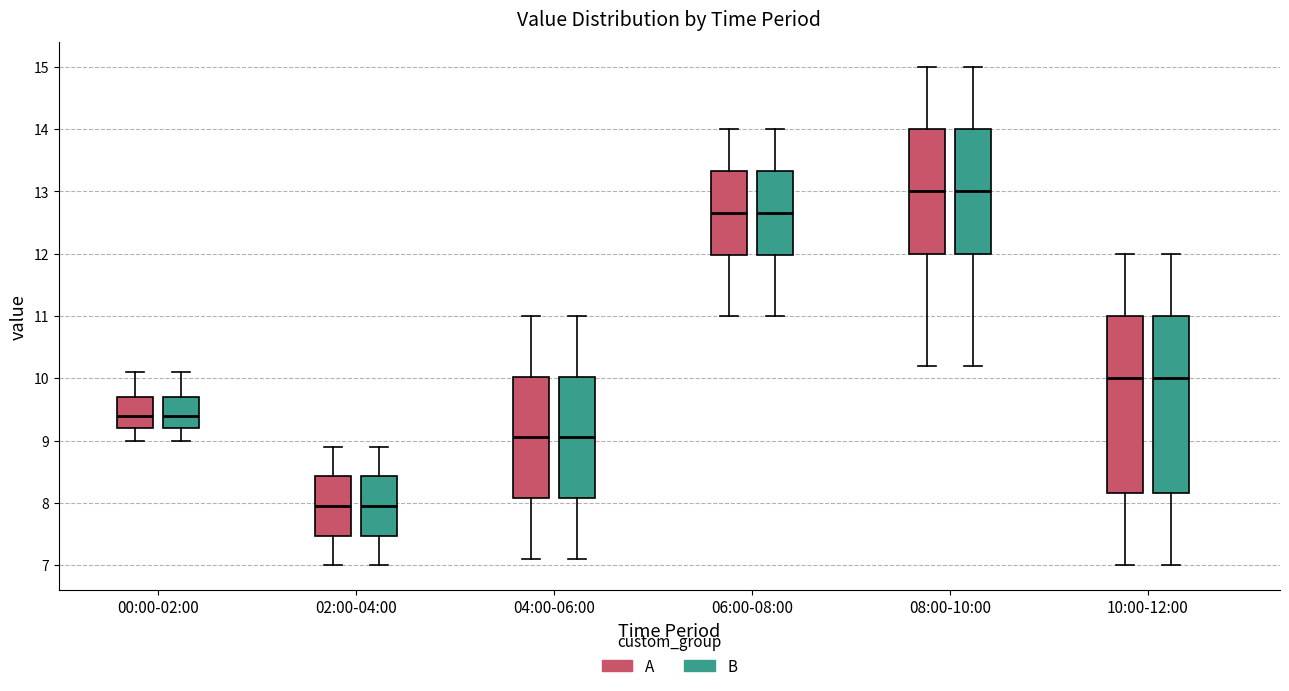

Reading left to right, transcribe this box plot: for each box, give where its median line is, the range the box spans, and where its two whiskers end, as read against the y-axis. The values are not printed on the chart, so give them approximately, as read against the axis.

00:00-02:00 (A): median 9.4, box 9.2 to 9.7, whiskers 9.0 to 10.1
00:00-02:00 (B): median 9.4, box 9.2 to 9.7, whiskers 9.0 to 10.1
02:00-04:00 (A): median 8.0, box 7.5 to 8.4, whiskers 7.0 to 8.9
02:00-04:00 (B): median 8.0, box 7.5 to 8.4, whiskers 7.0 to 8.9
04:00-06:00 (A): median 9.1, box 8.1 to 10.0, whiskers 7.1 to 11.0
04:00-06:00 (B): median 9.1, box 8.1 to 10.0, whiskers 7.1 to 11.0
06:00-08:00 (A): median 12.7, box 12.0 to 13.3, whiskers 11.0 to 14.0
06:00-08:00 (B): median 12.7, box 12.0 to 13.3, whiskers 11.0 to 14.0
08:00-10:00 (A): median 13.0, box 12.0 to 14.0, whiskers 10.2 to 15.0
08:00-10:00 (B): median 13.0, box 12.0 to 14.0, whiskers 10.2 to 15.0
10:00-12:00 (A): median 10.0, box 8.2 to 11.0, whiskers 7.0 to 12.0
10:00-12:00 (B): median 10.0, box 8.2 to 11.0, whiskers 7.0 to 12.0